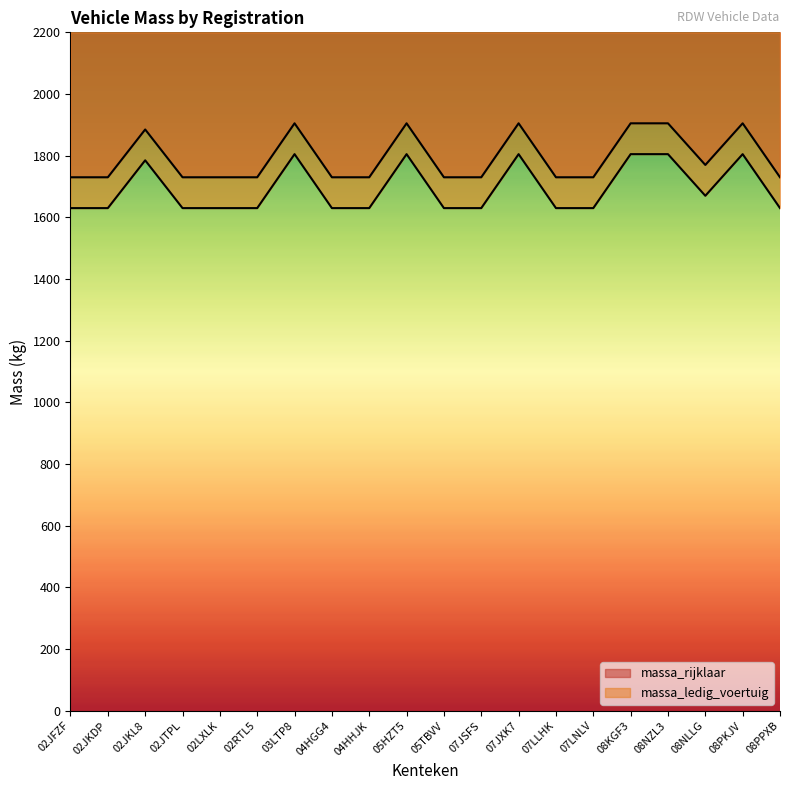

True or false: massa_rijklaar has a value of 1630 at 02JTPL.

True